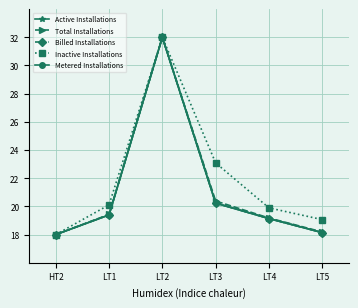

Does the chart display data point markers on the line(s)?

Yes